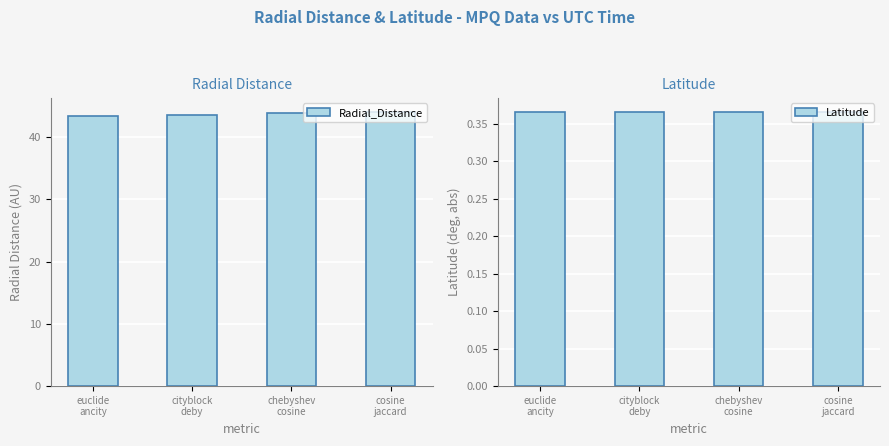

Reading left to right, extract all data points from this chart.

Radial_Distance: euclide
ancity=43.3	cityblock
deby=43.6	chebyshev
cosine=43.9	cosine
jaccard=44.1
Latitude: euclide
ancity=0.4	cityblock
deby=0.4	chebyshev
cosine=0.4	cosine
jaccard=0.4